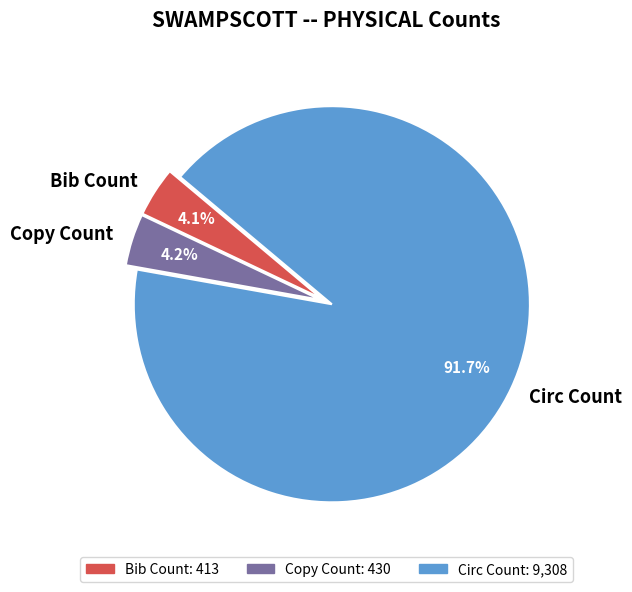

How many segments does this pie chart have?

3